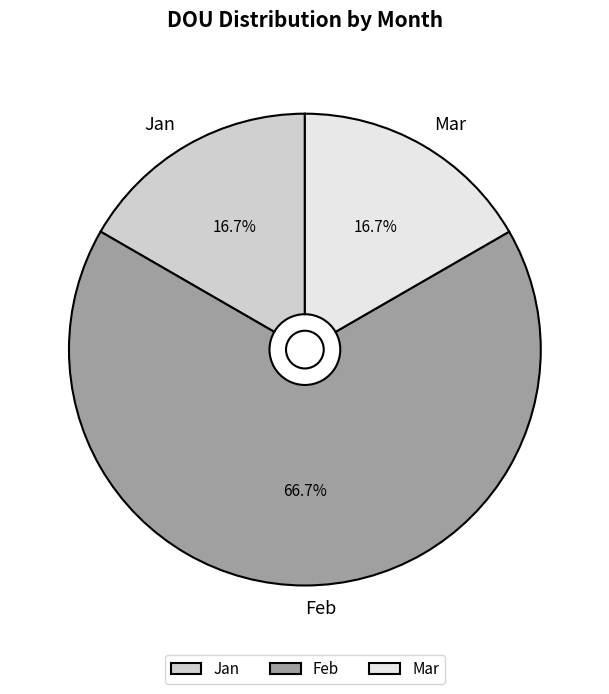

Is there any slice that represents more than half of the pie?

Yes